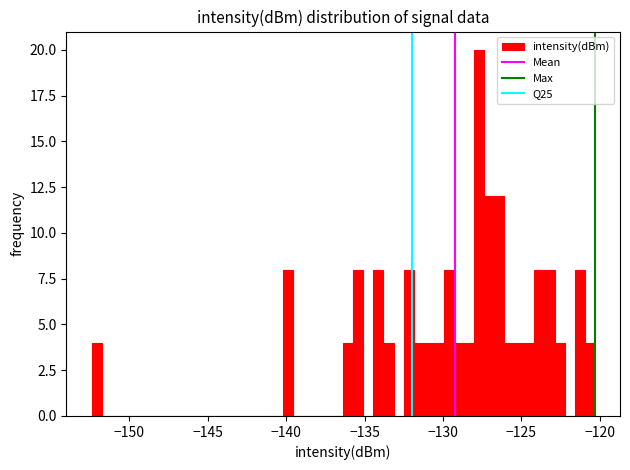

Read against the x-axis, roughly where is the centre of the tallest bar?

-127.5